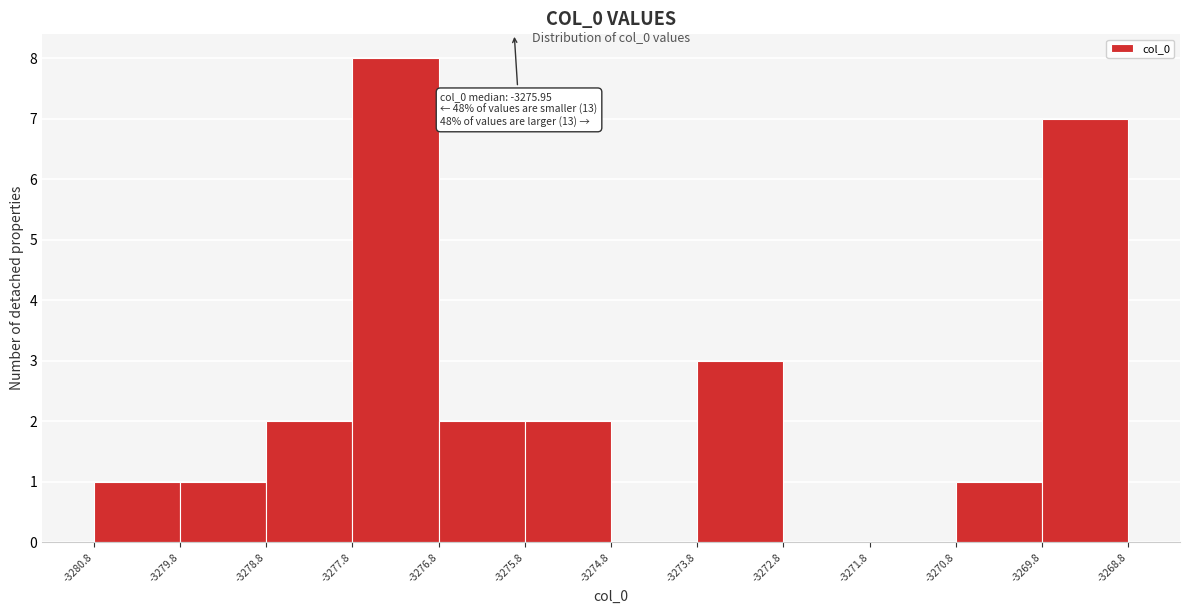

Over which range of the x-axis is the bar tallest?

-3277.8 to -3276.8